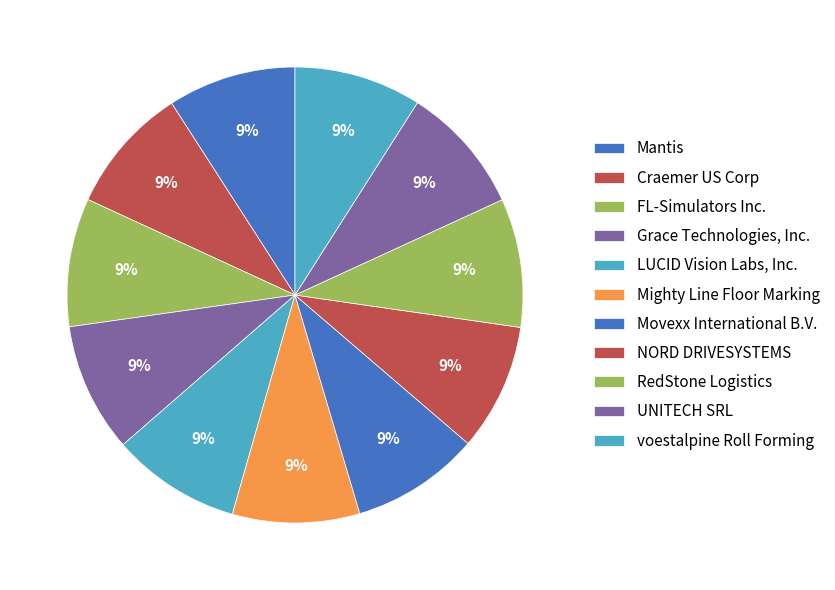

How many slices are in this pie chart?

11